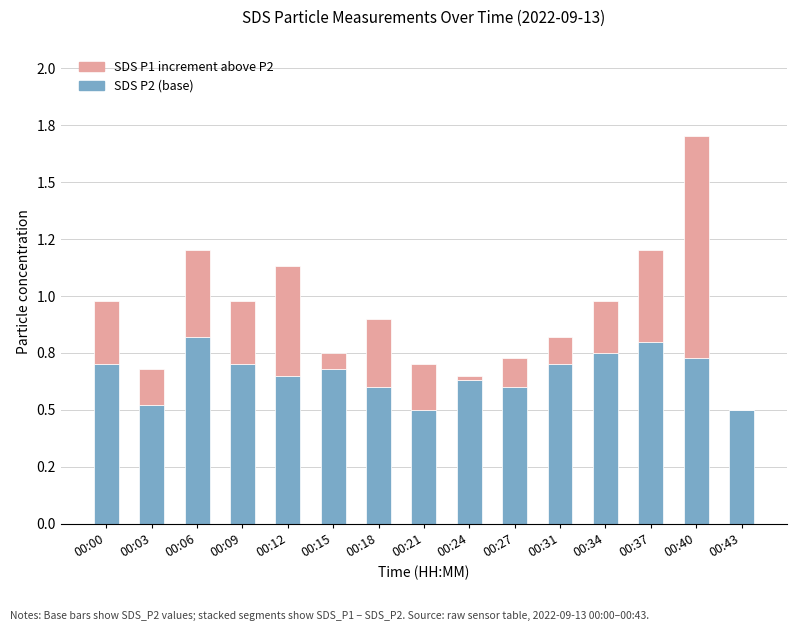

Are the bars grouped side by side (vs. stacked)?

No